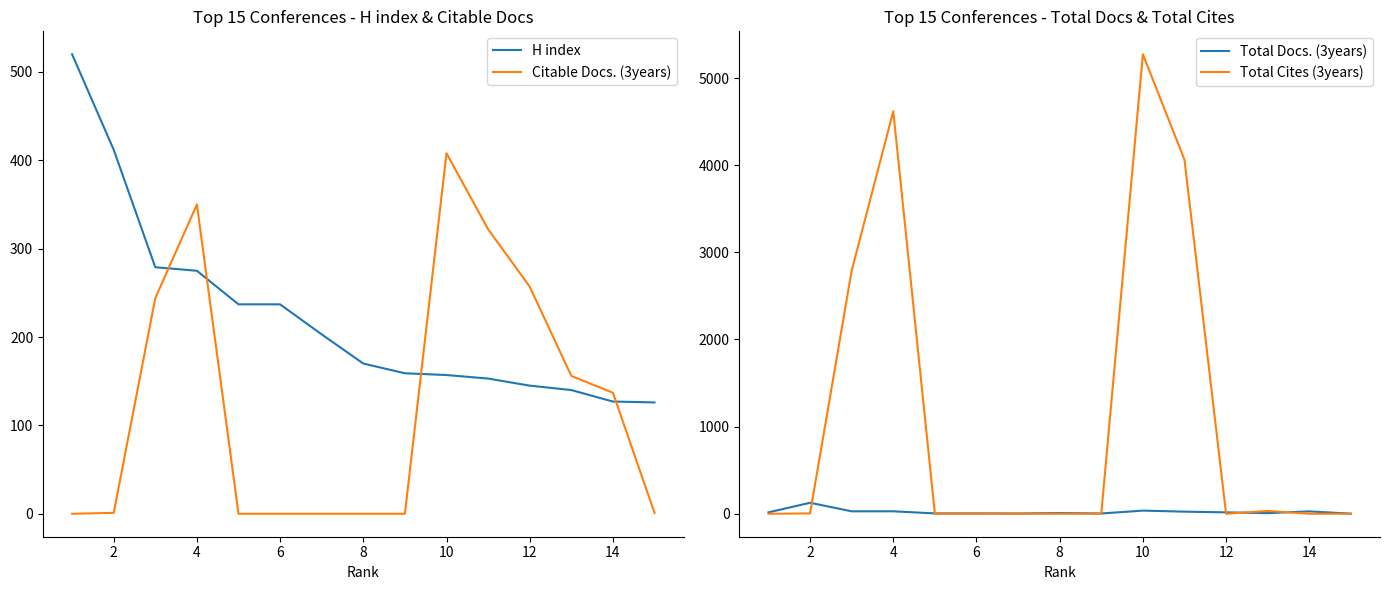

Which series has the largest total across all categories?

Total Cites (3years)